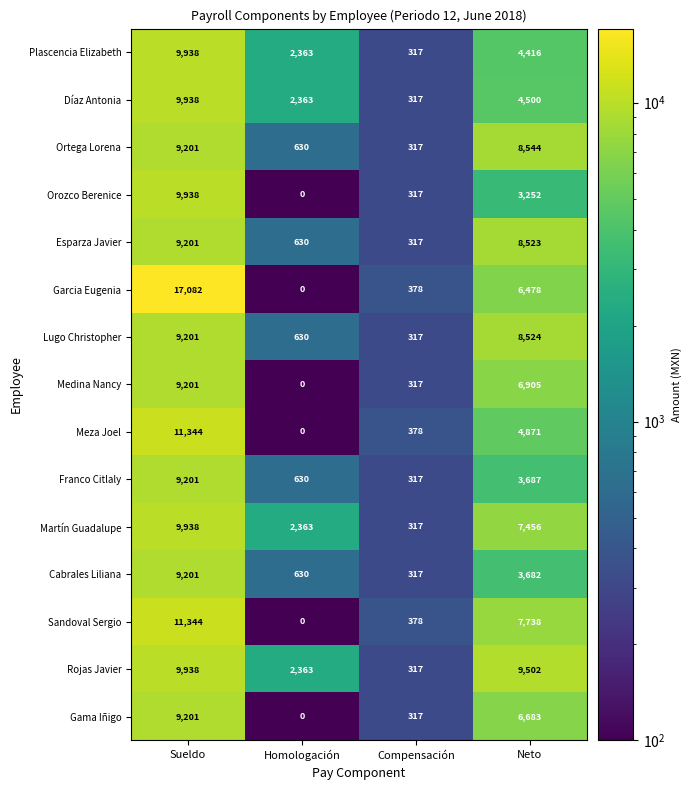

What is the maximum value for Meza Joel?

11344